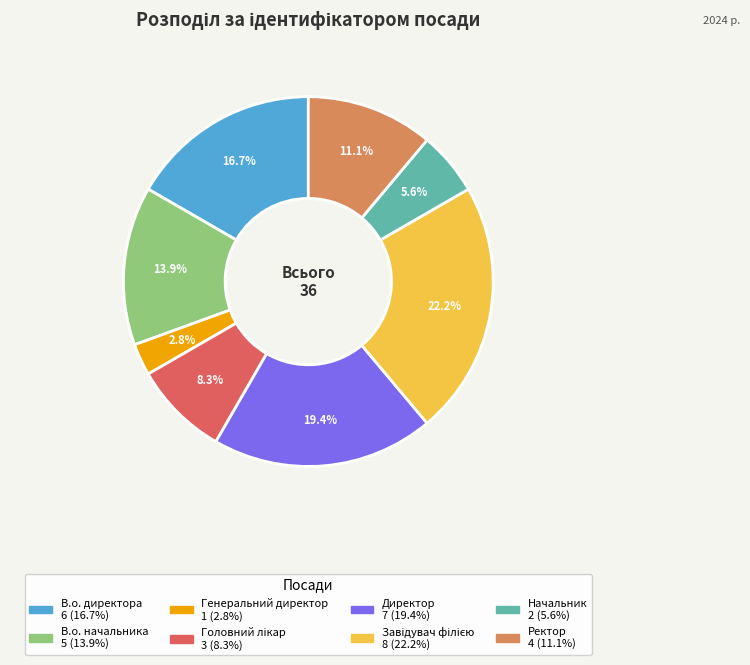

Does В.о. директора account for over 50% of the chart?

No